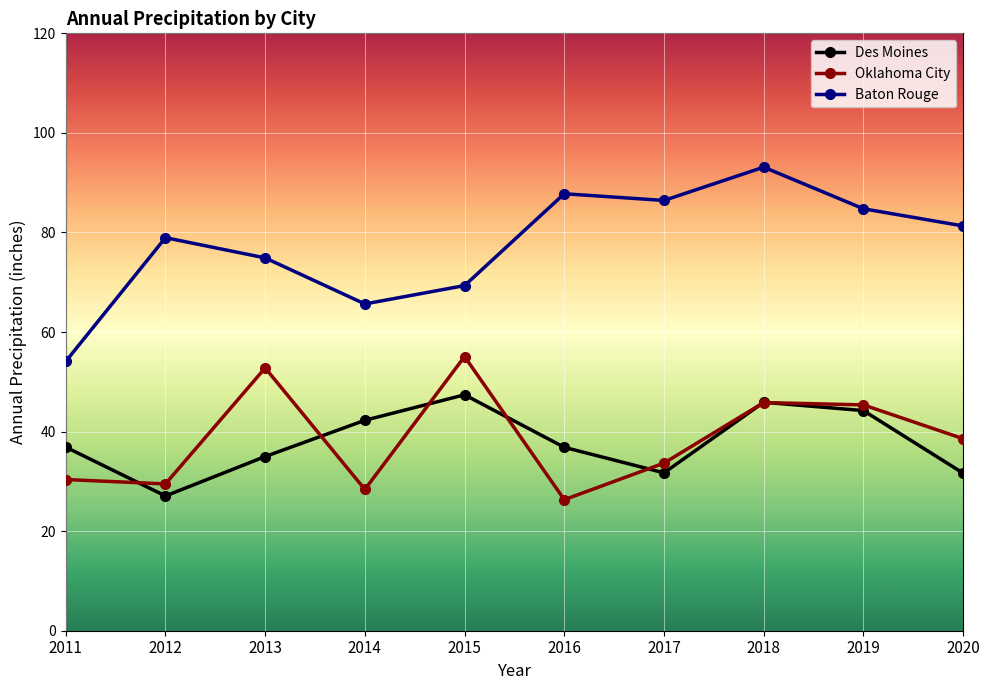

What is the value of the Oklahoma City point at the 8th from the left?

45.8